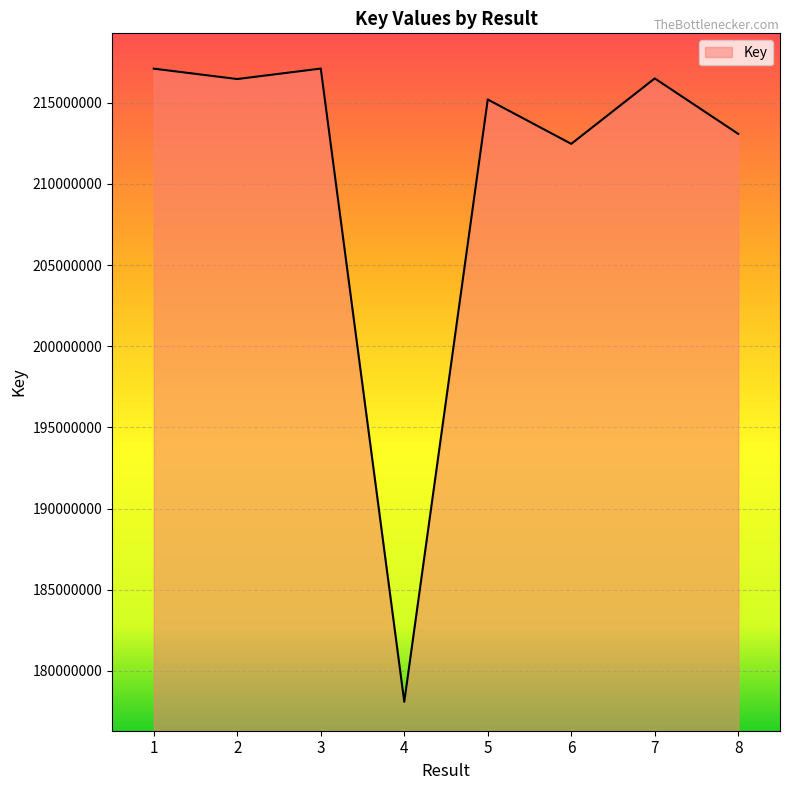

What is the change in value from 3 to 7?

-605845